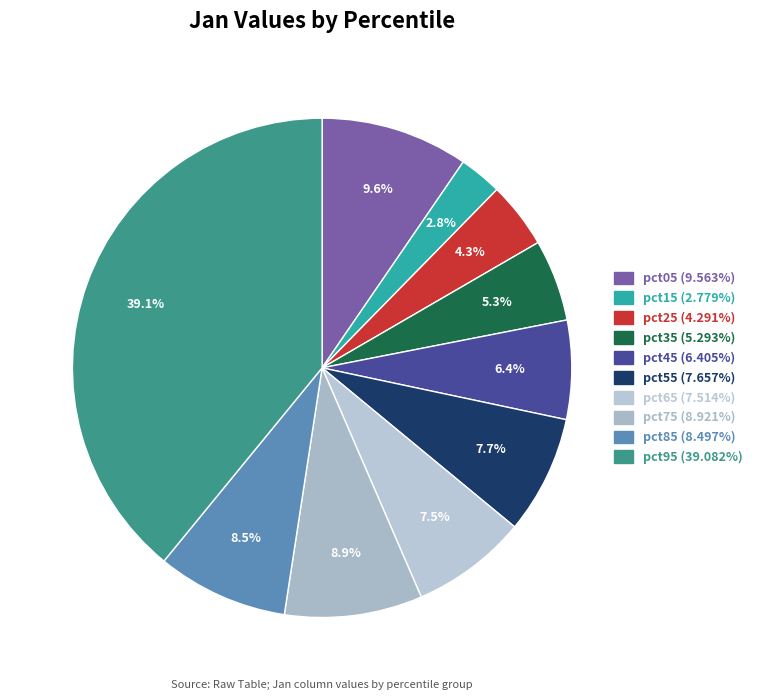

Between pct65 and pct25, which is larger?

pct65